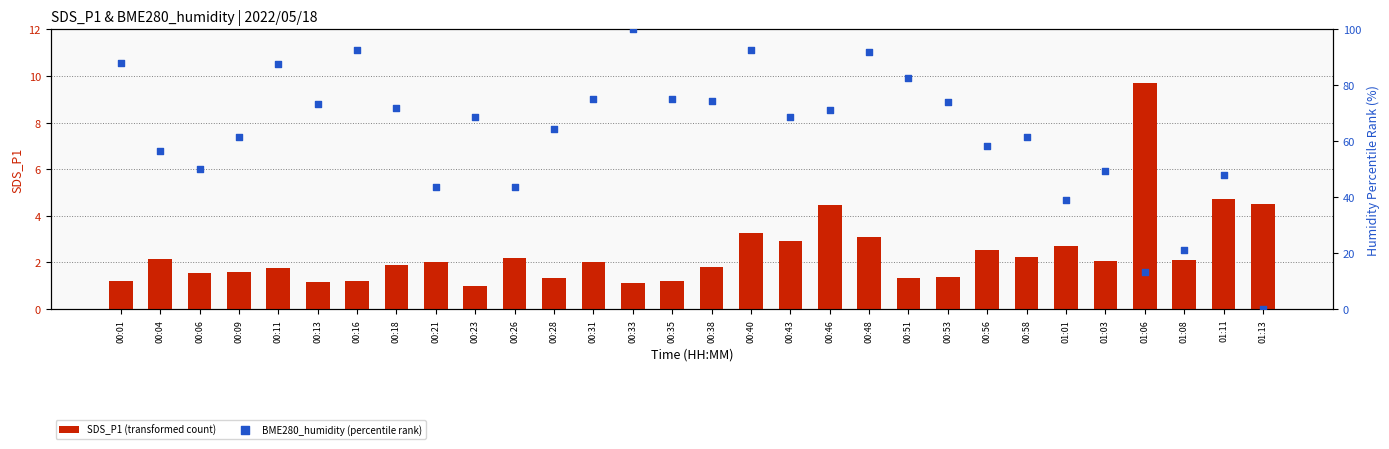

Is the value of SDS_P1 (transformed count) at 00:48 greater than the value of BME280_humidity (percentile rank) at 00:16?

No